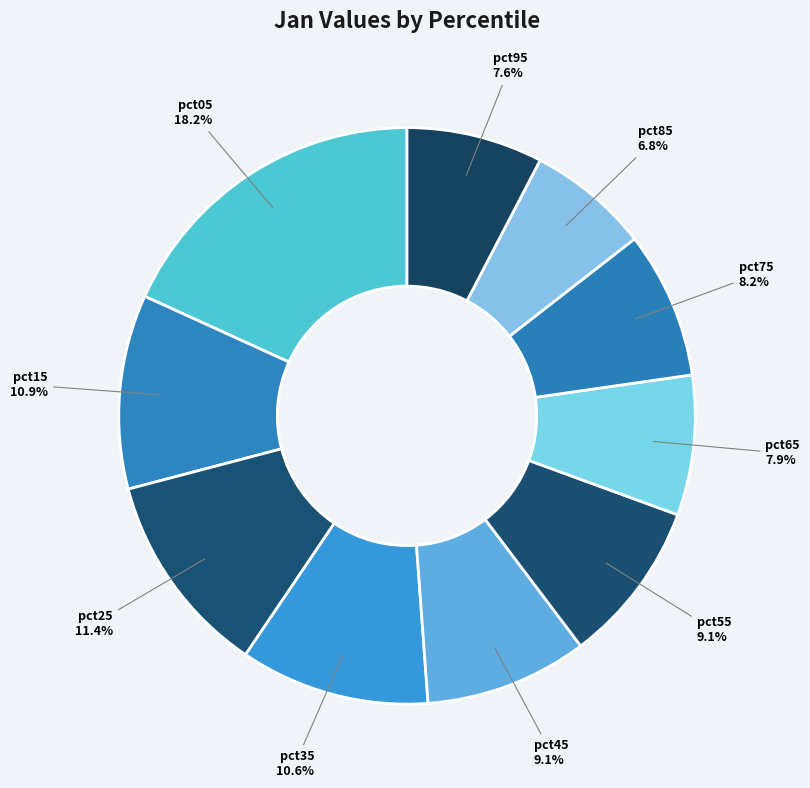

To the nearest percent, what portion does pct15 represent?

11%